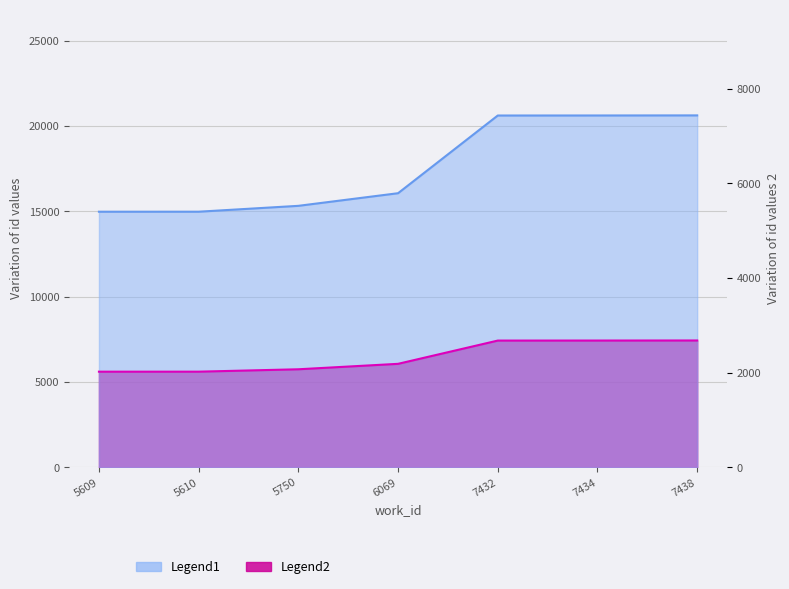

The Legend2 series shows 8776 at 5750. True or false?

False